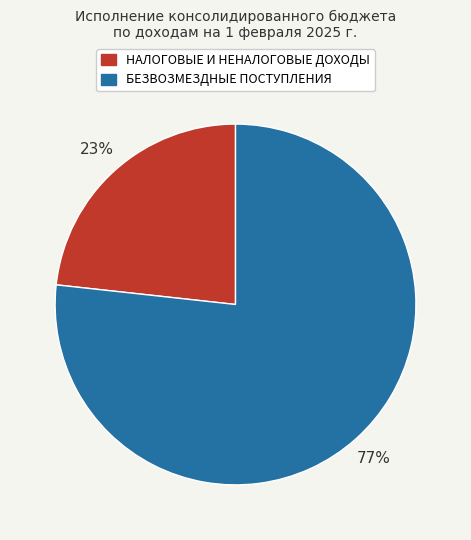

Is the sum of НАЛОГОВЫЕ И НЕНАЛОГОВЫЕ ДОХОДЫ and БЕЗВОЗМЕЗДНЫЕ ПОСТУПЛЕНИЯ greater than half?

Yes